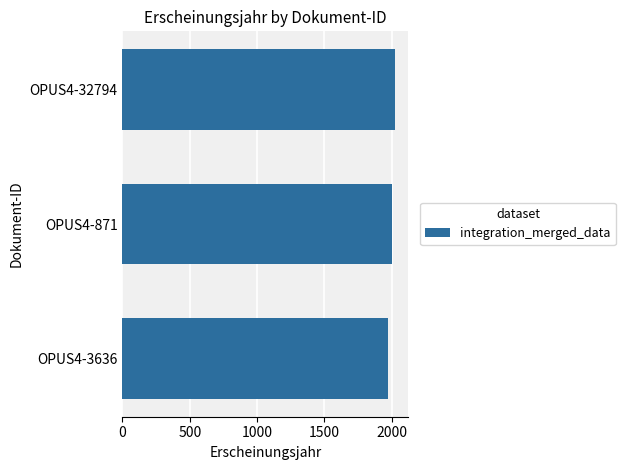

Rank the categories by value from highest to lowest.

OPUS4-32794, OPUS4-871, OPUS4-3636